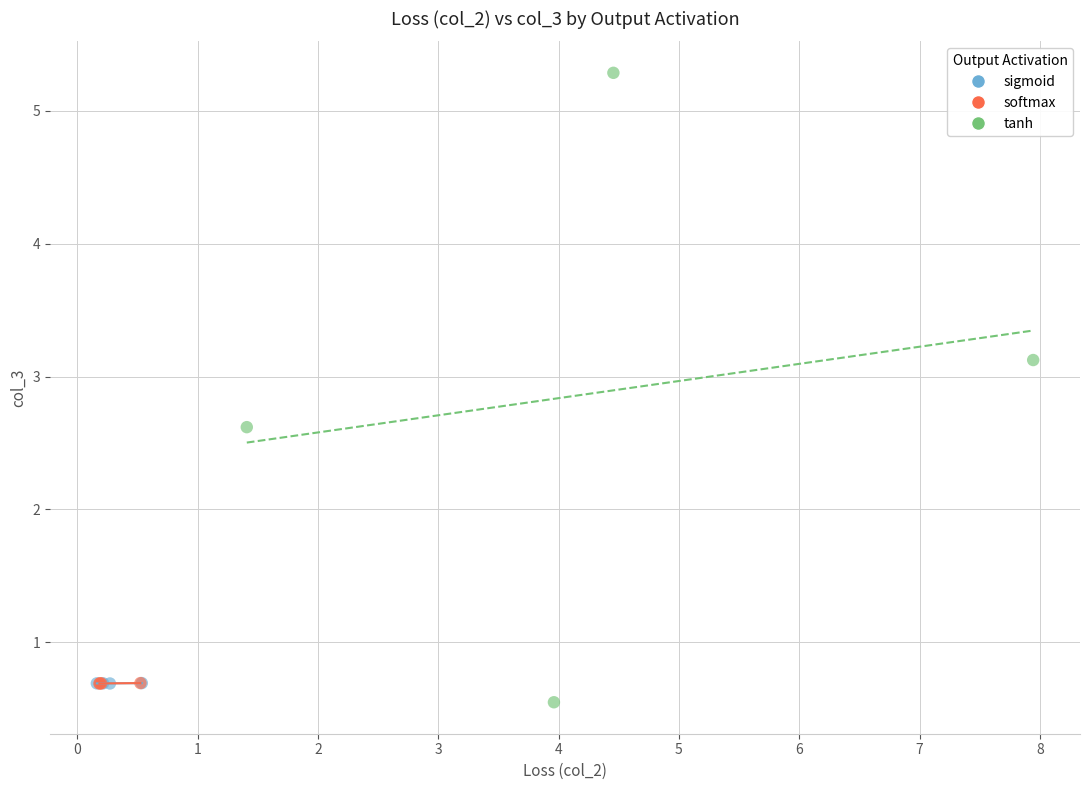

Which series has the largest Y range (max minus min)?

tanh